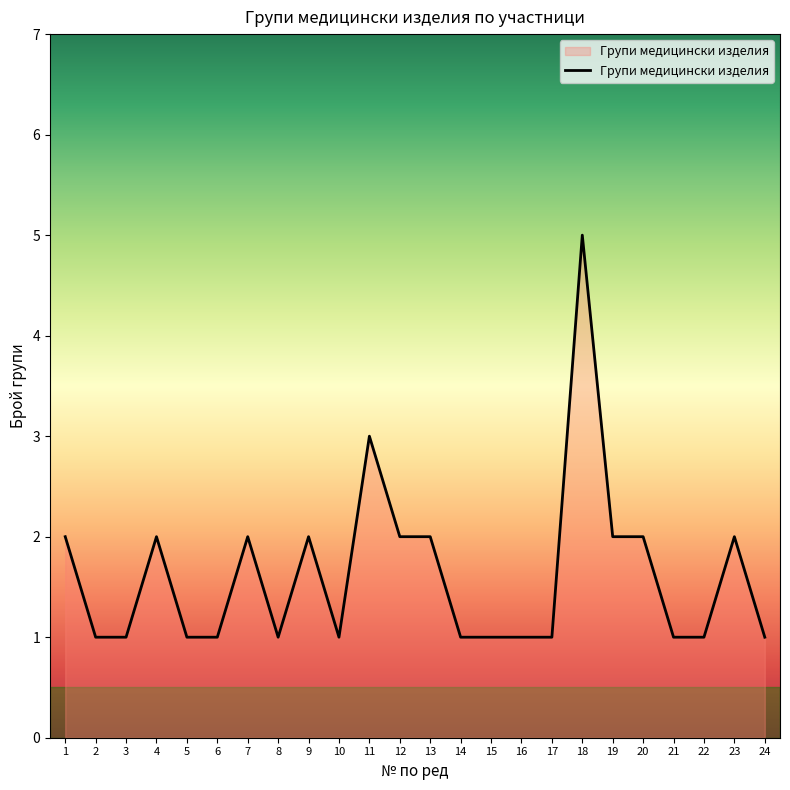

The value at 1 is 1. True or false?

False